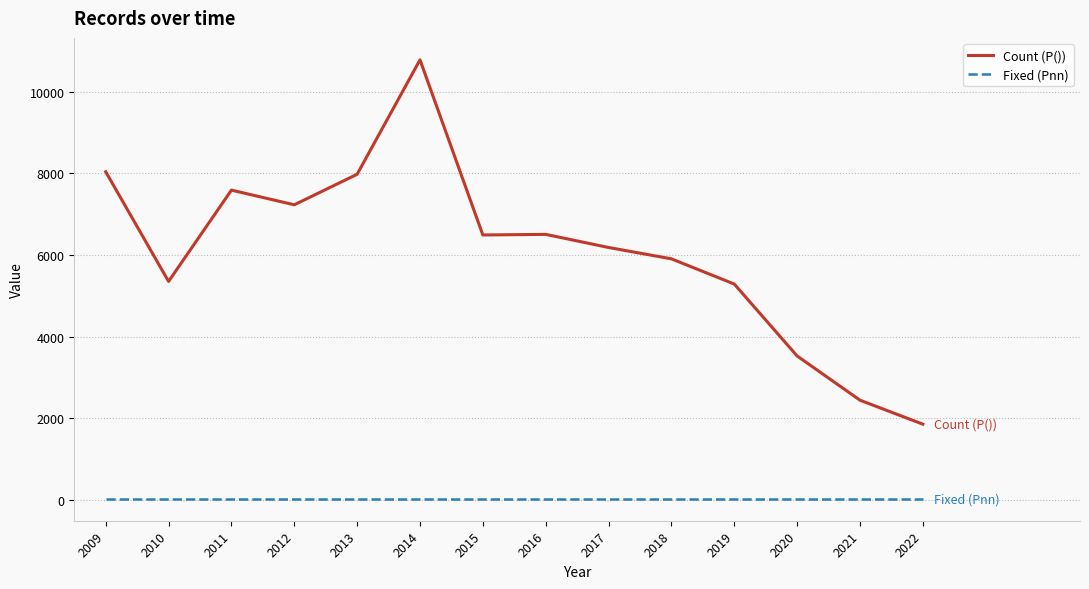

At which category is the sum across all series the highest?

2014